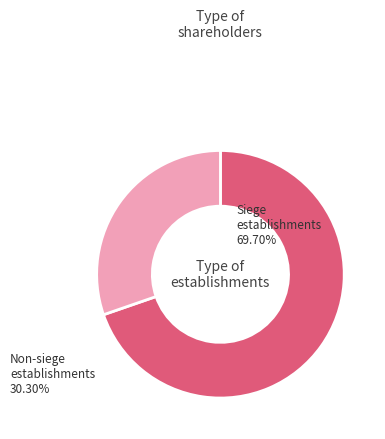

The Siege establishments slice represents 70% of the pie. True or false?

True